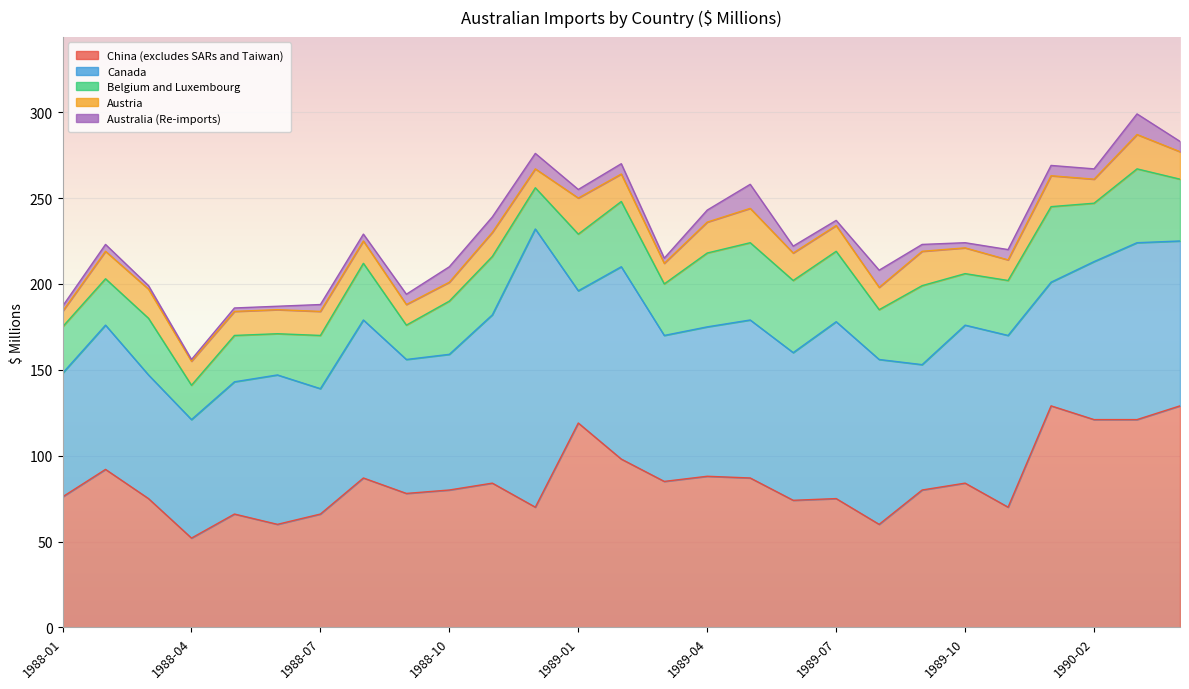

In Austria, how many points are lower than both neighbors (excluding endpoints)?

6